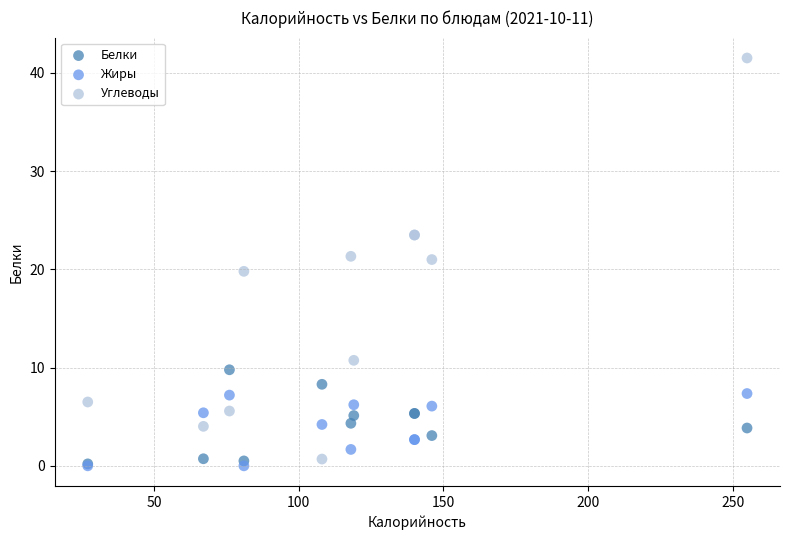

Which series contains the highest Y value?

Углеводы